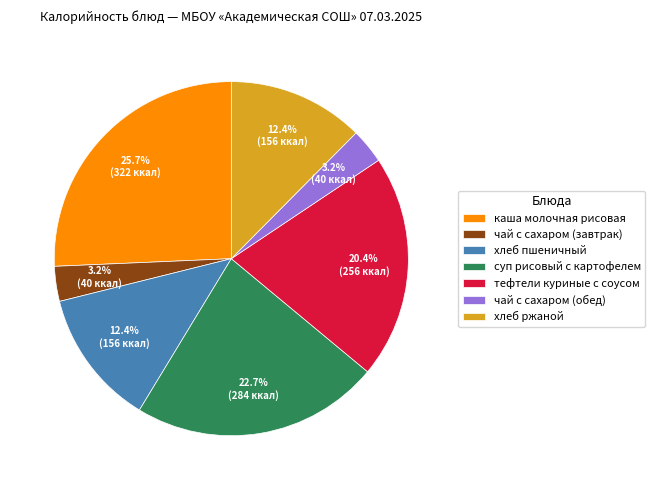

What percentage is the чай с сахаром (завтрак) slice, to the nearest percent?

3%